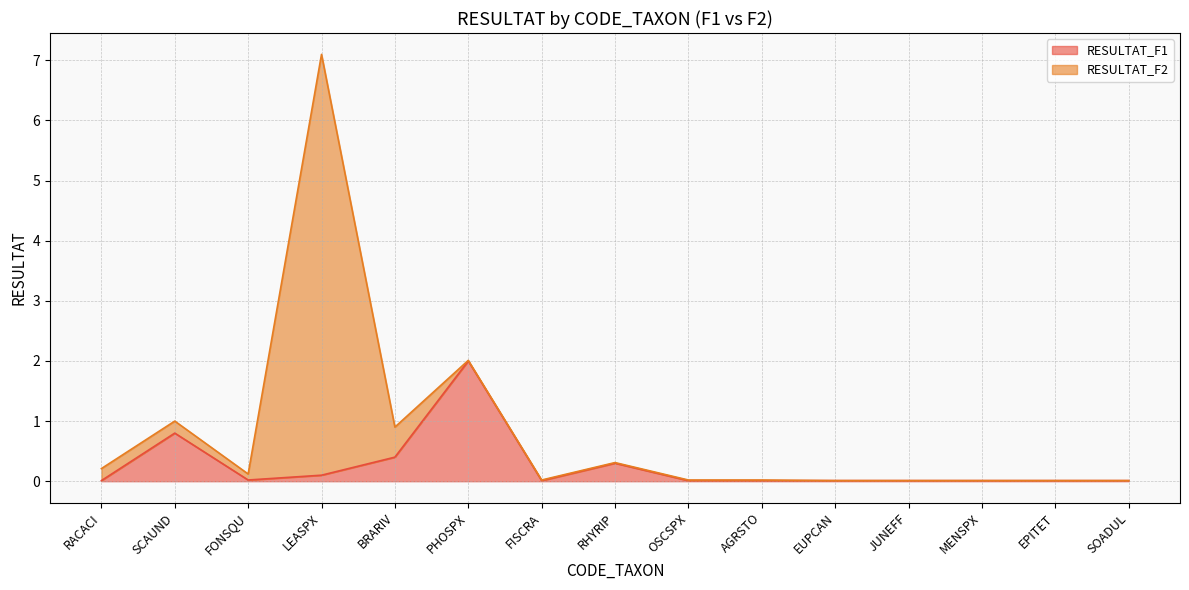

Which category has the lowest value across all series?

RACACI